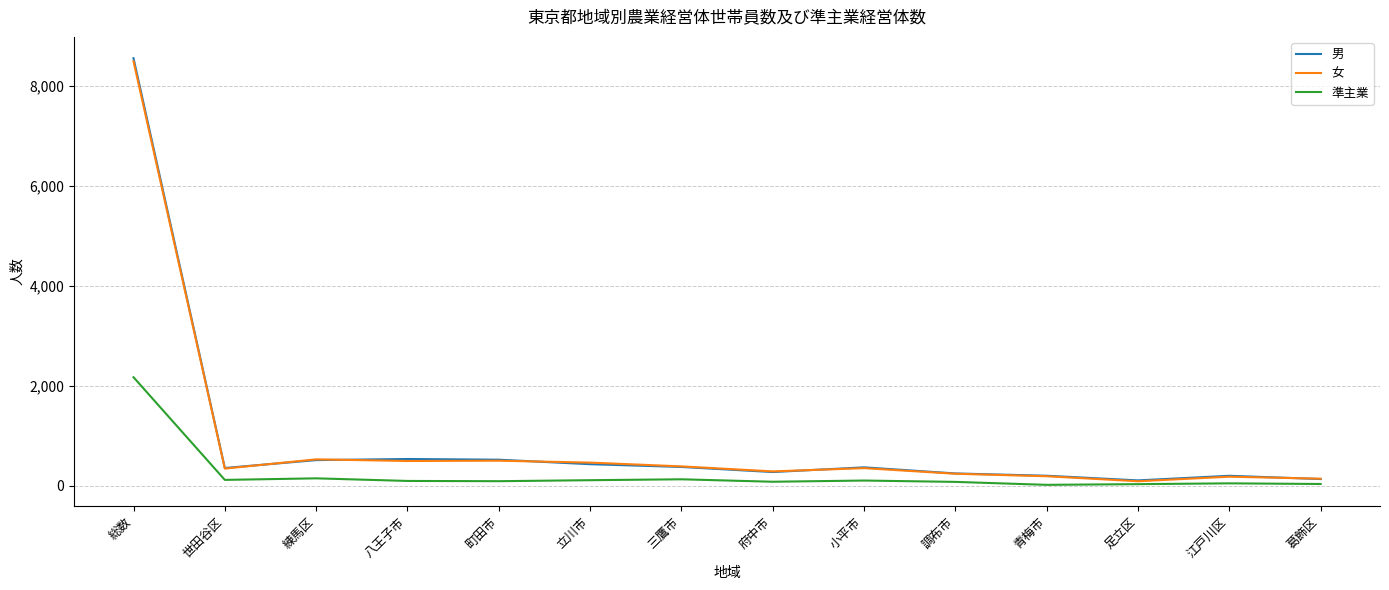

At which category is the sum across all series the highest?

総数